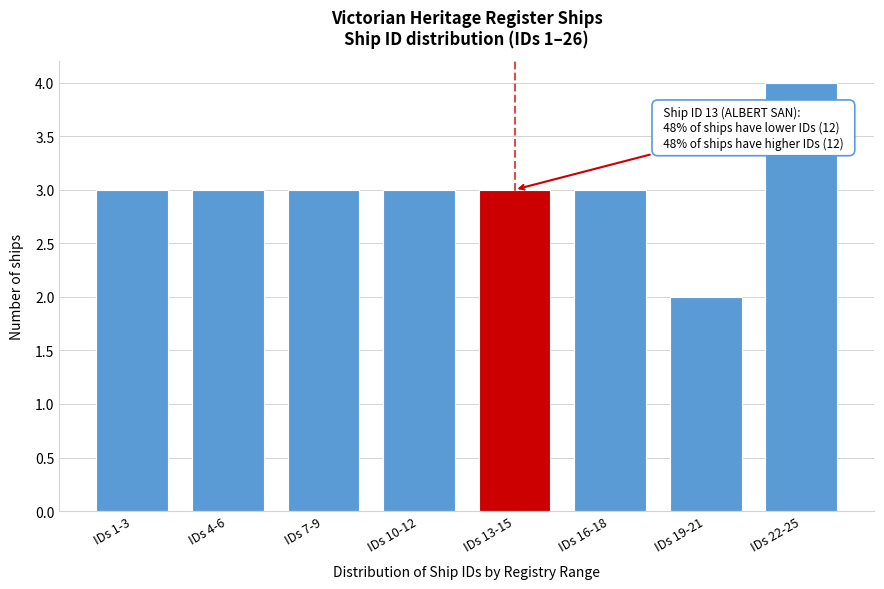

Reading right to left, what are all the values shown in this chart?

IDs 22-25=4	IDs 19-21=2	IDs 16-18=3	IDs 13-15=3	IDs 10-12=3	IDs 7-9=3	IDs 4-6=3	IDs 1-3=3